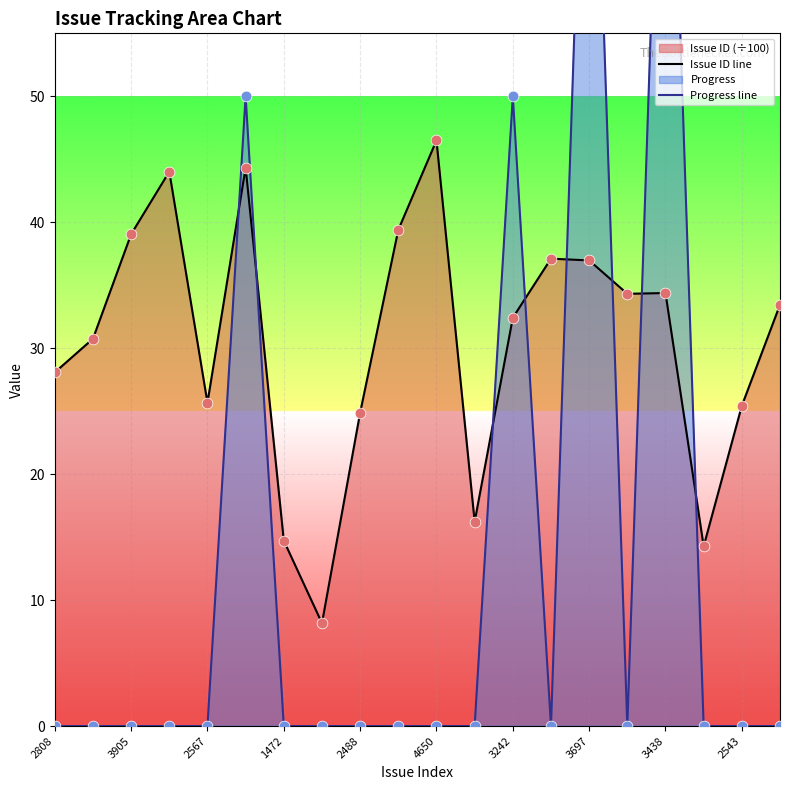

At how many categories does at least one series exceed 29?

12